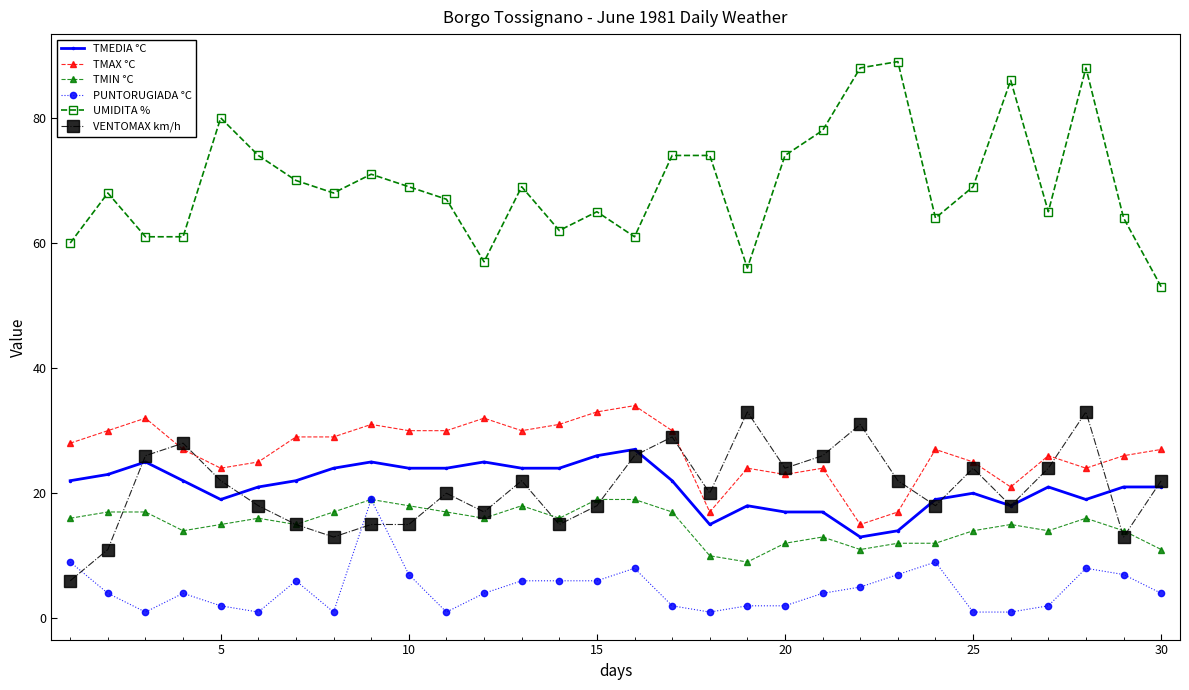

Which series has the largest total across all categories?

UMIDITA %